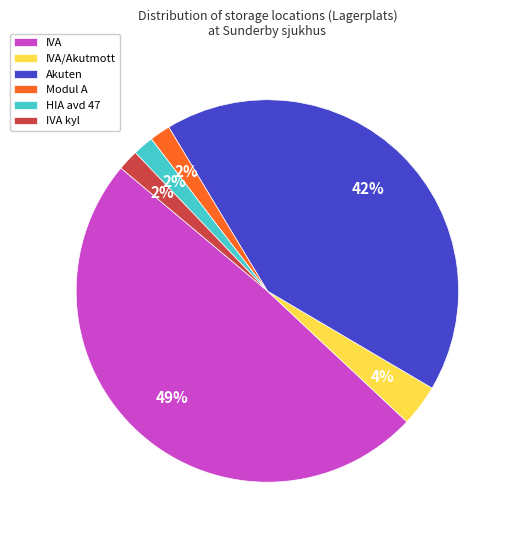

Combined, do Modul A and Akuten account for over 50%?

No